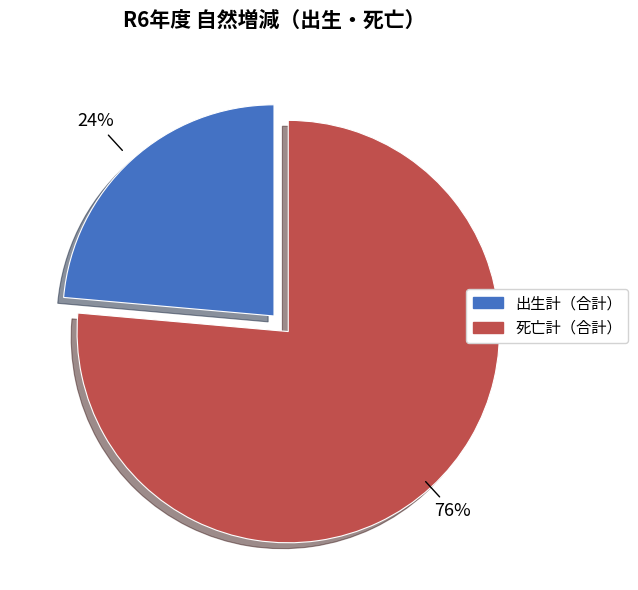

Is there any slice that represents more than half of the pie?

Yes